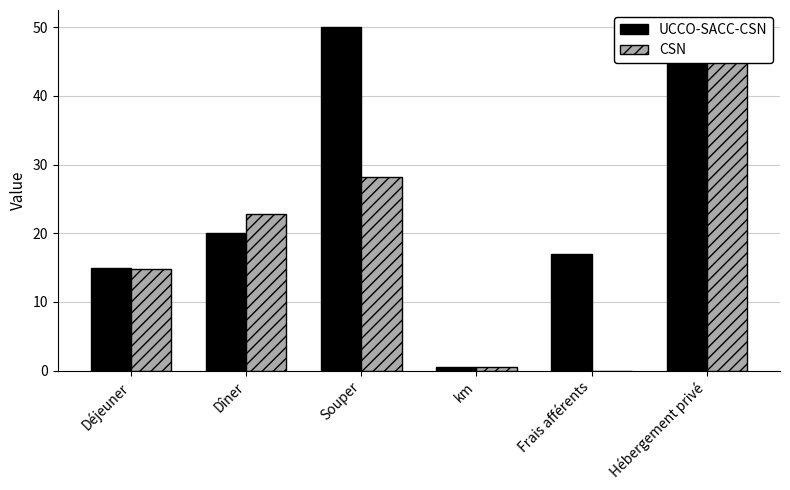

What is the label of the 2nd bar from the right?

Frais afférents